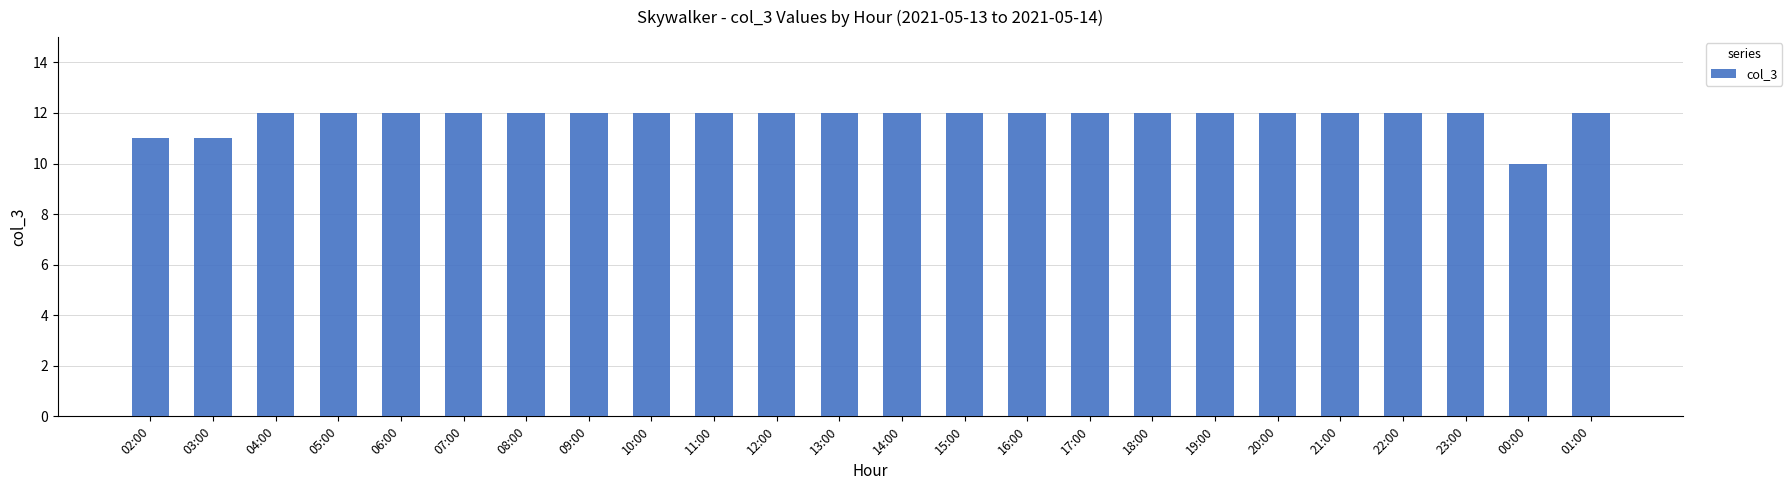

True or false: the data shows 6 at 04:00.

False